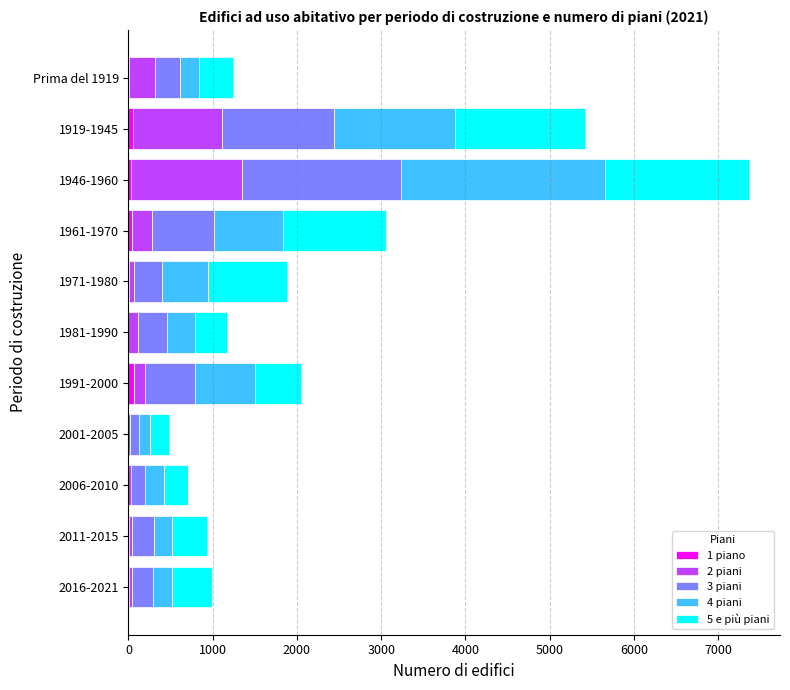

At which category is the sum across all series the highest?

1946-1960